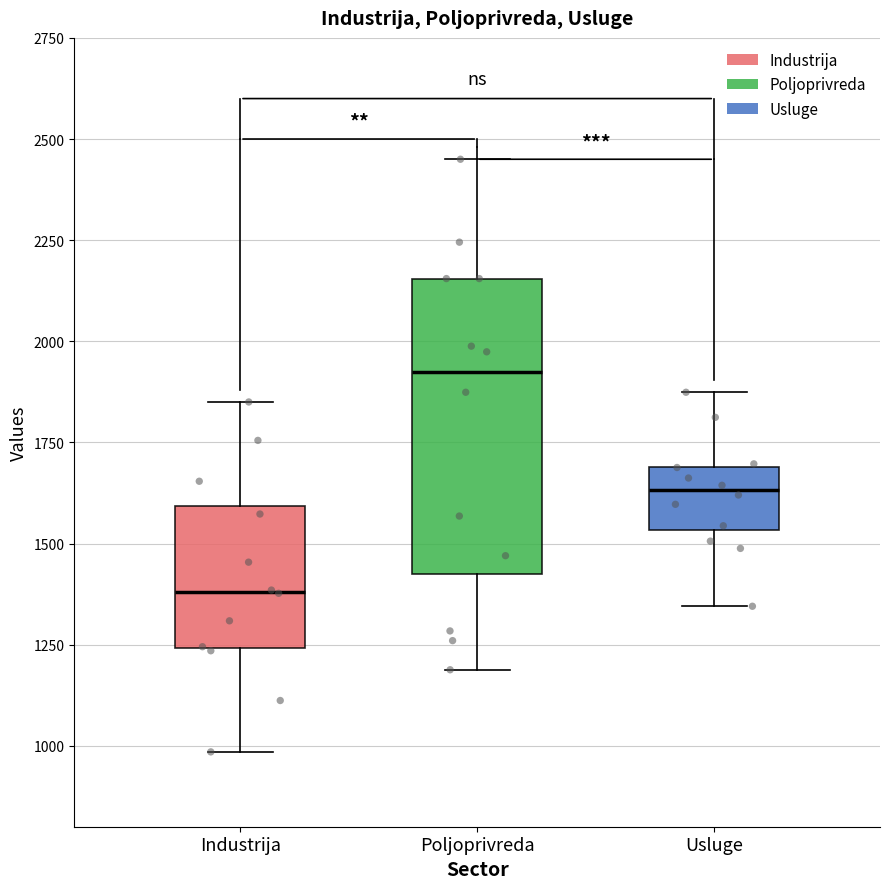

Reading left to right, read every box against the y-axis: the position of its median line, the range the box covers, and the ends of its whiskers. The values are not printed on the chart, so give them approximately, as read against the axis.

Industrija: median 1400, box 1250 to 1600, whiskers 1000 to 1850
Poljoprivreda: median 1900, box 1400 to 2150, whiskers 1200 to 2450
Usluge: median 1650, box 1550 to 1700, whiskers 1350 to 1850